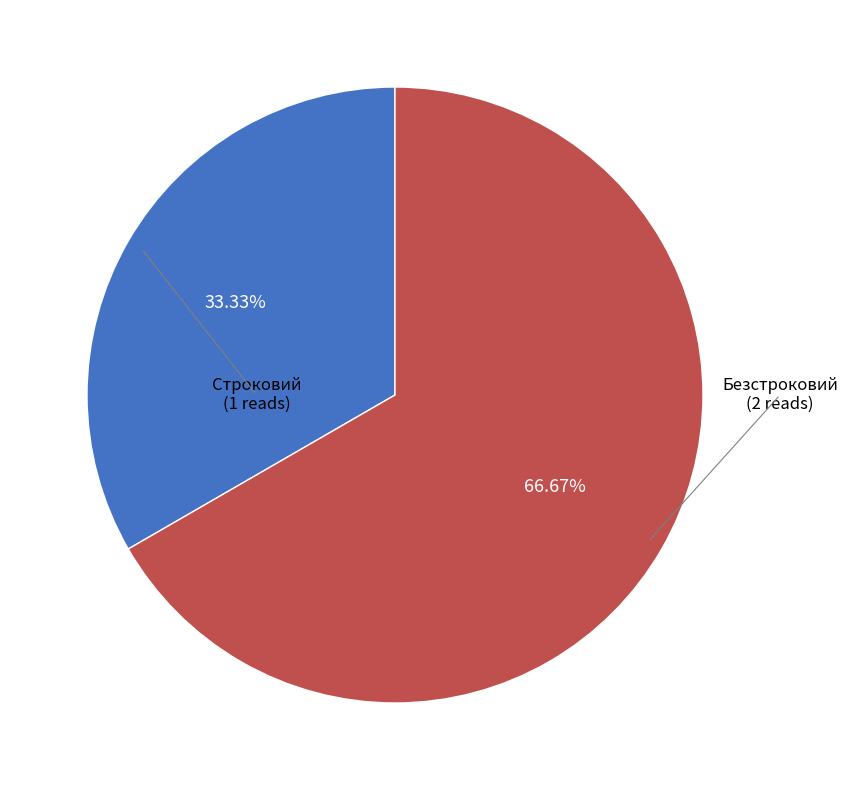

What is the largest slice in the pie chart?

Безстроковий